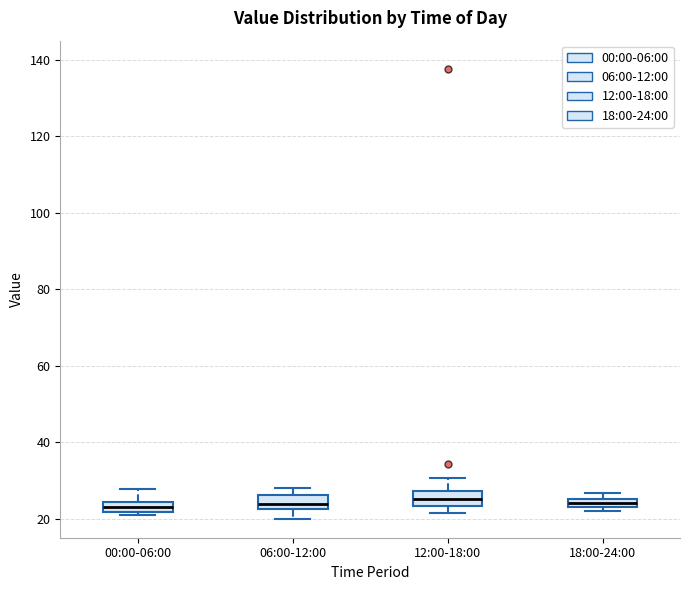

Where is the upper edge of the box for 00:00-06:00 on the y-axis? The values are not printed on the chart, so give them approximately, as read against the axis.

24